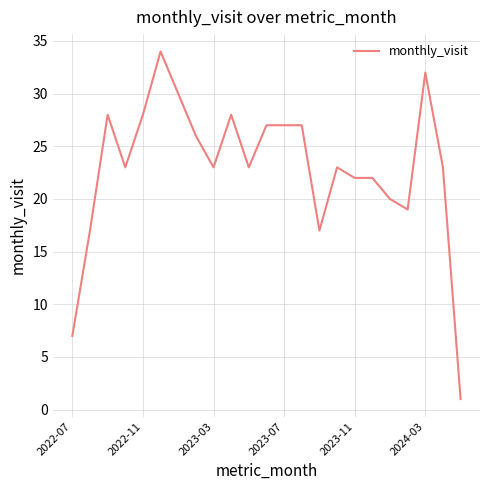

What is the difference between the maximum and minimum values?

33